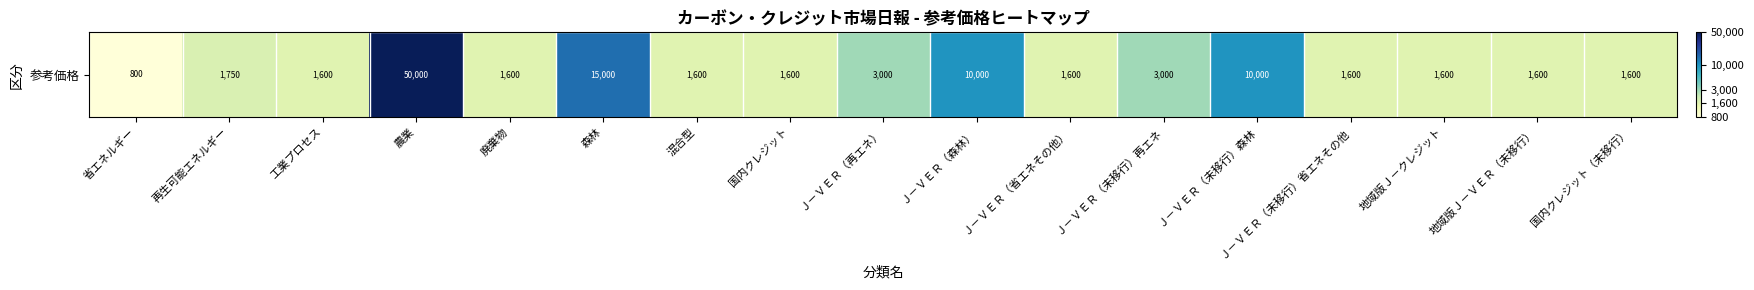

What is the ratio of the value at 国内クレジット to the value at Ｊ－ＶＥＲ（未移行）省エネその他?

1.0